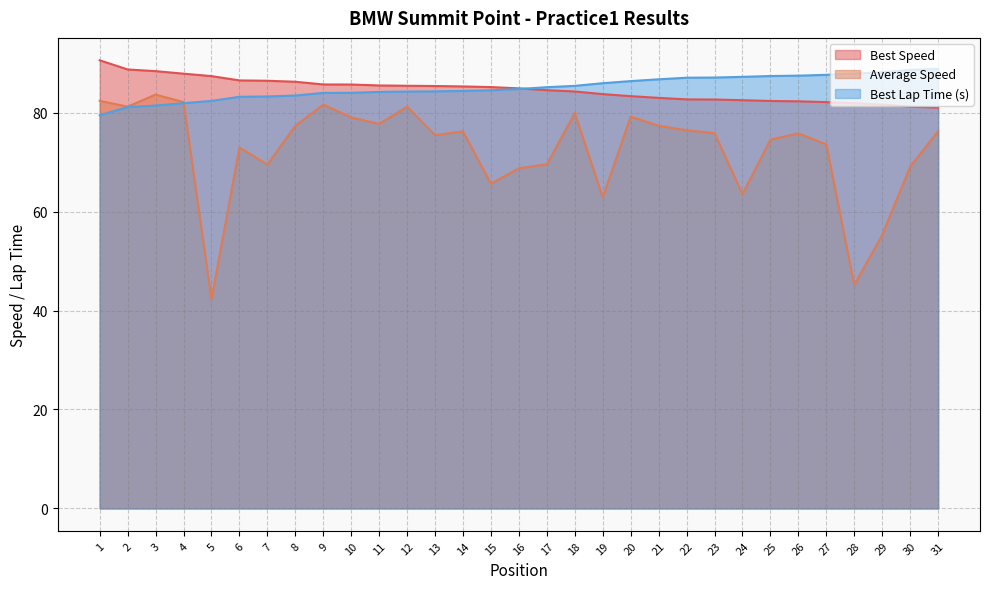

What is the minimum value for Best Lap time?

81.0